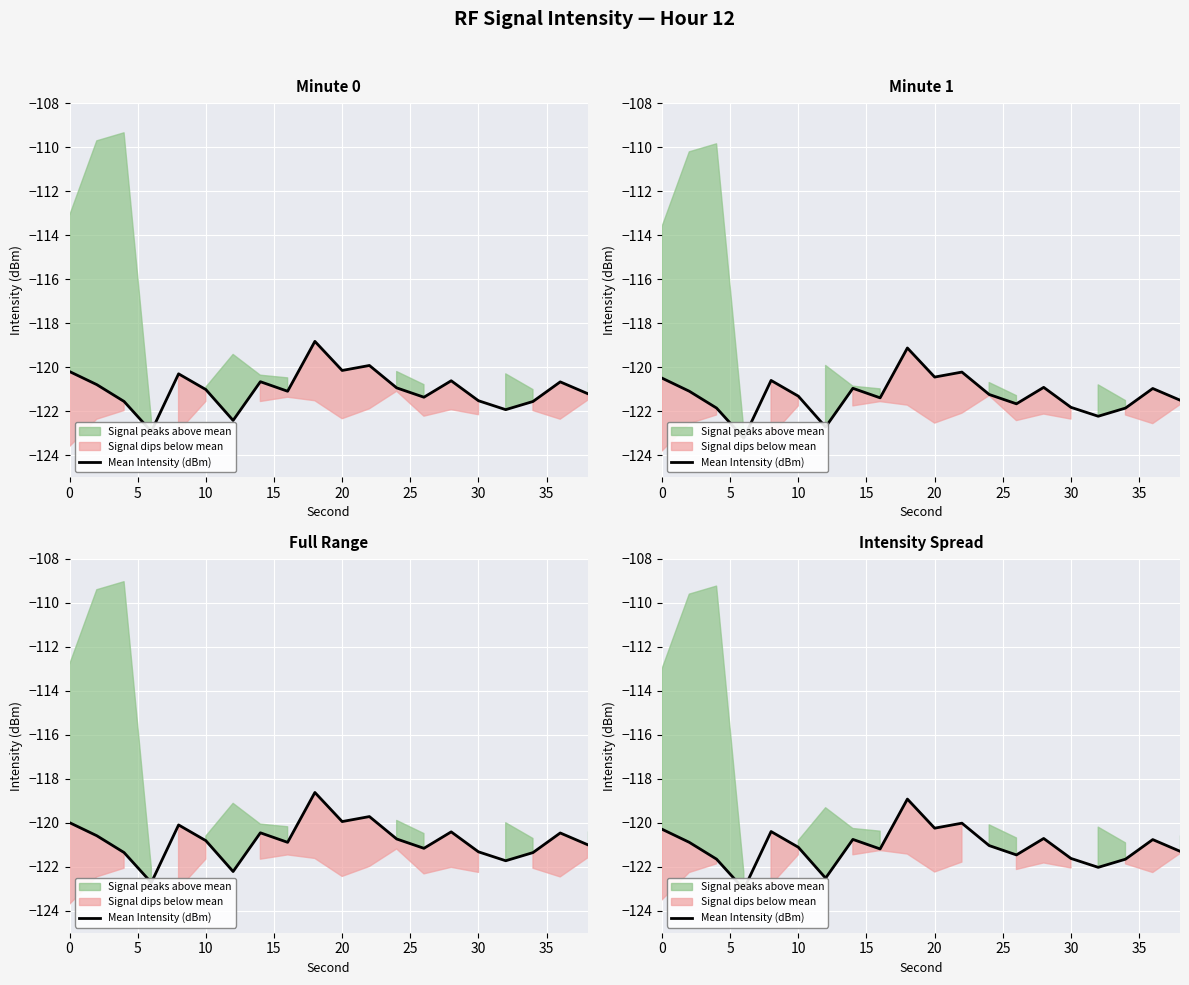

The value at 20 is -120.4. True or false?

True